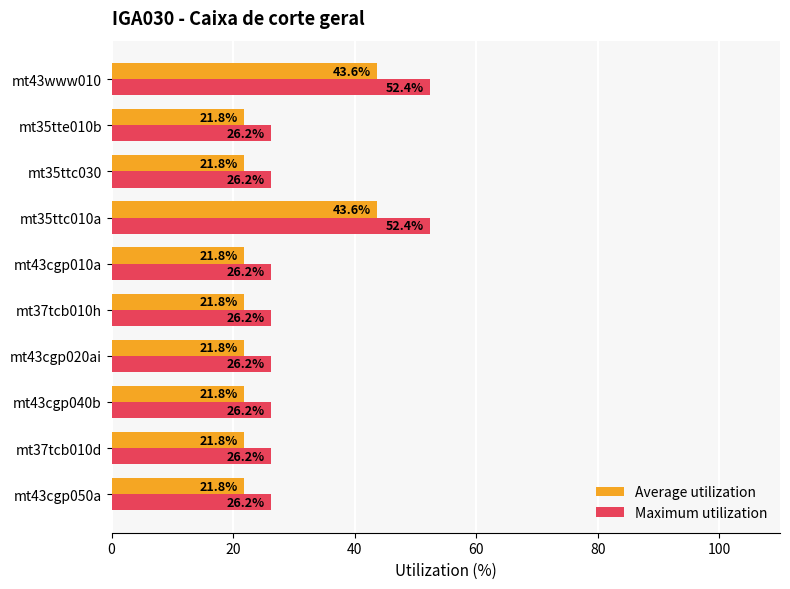

What is the difference between the highest and lowest values at mt43cgp040b?

4.4